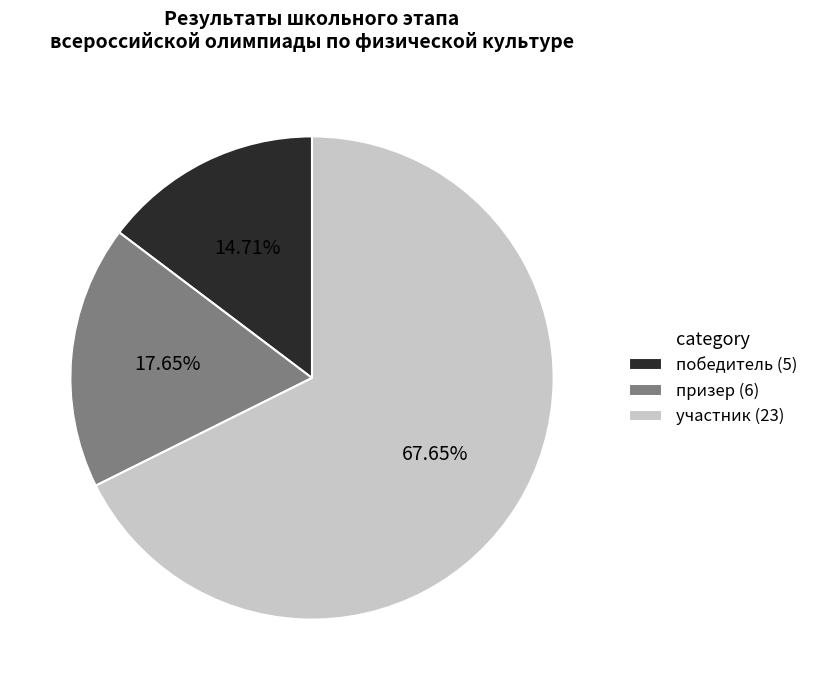

How many segments does this pie chart have?

3